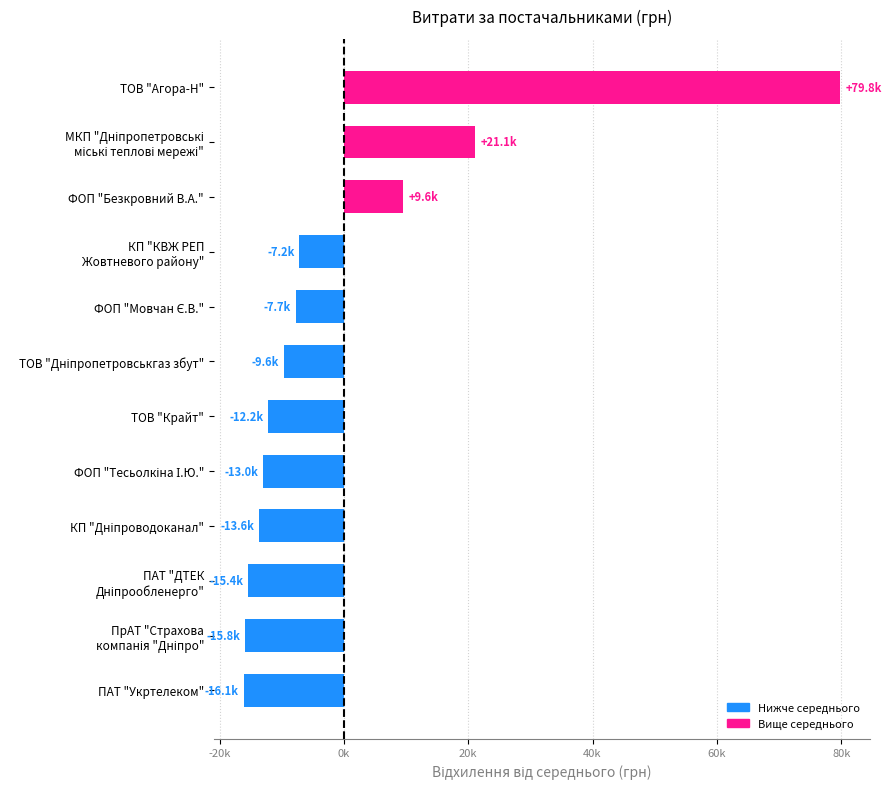

Are the bars horizontal?

Yes